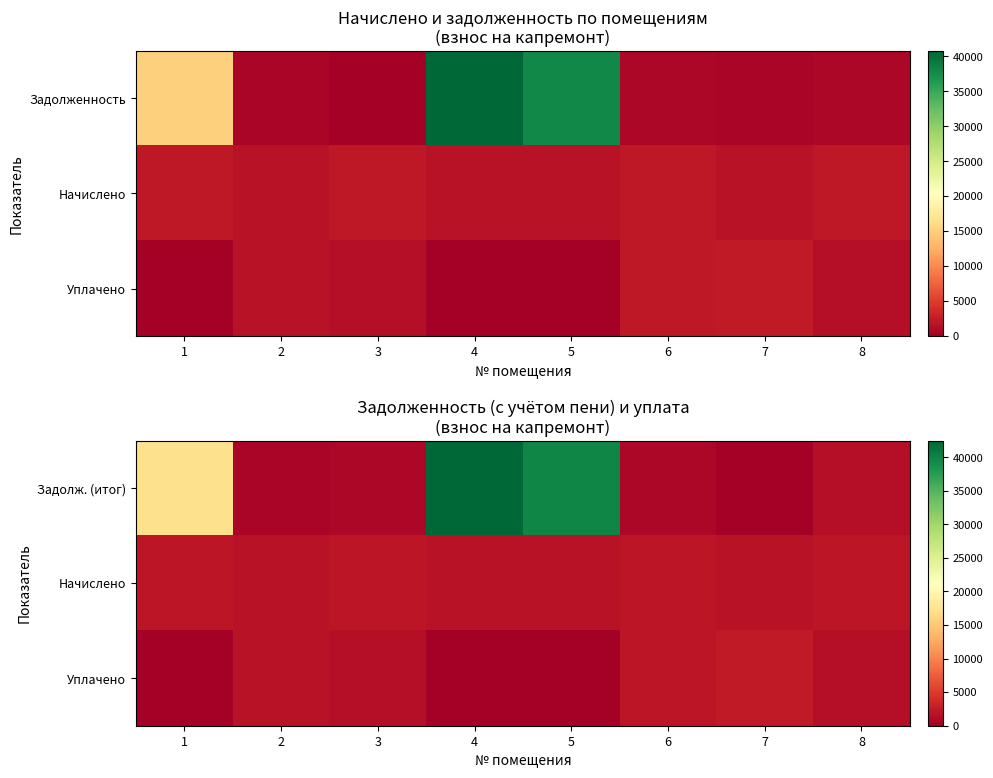

What is the sum of all Уплачено values?

8983.5